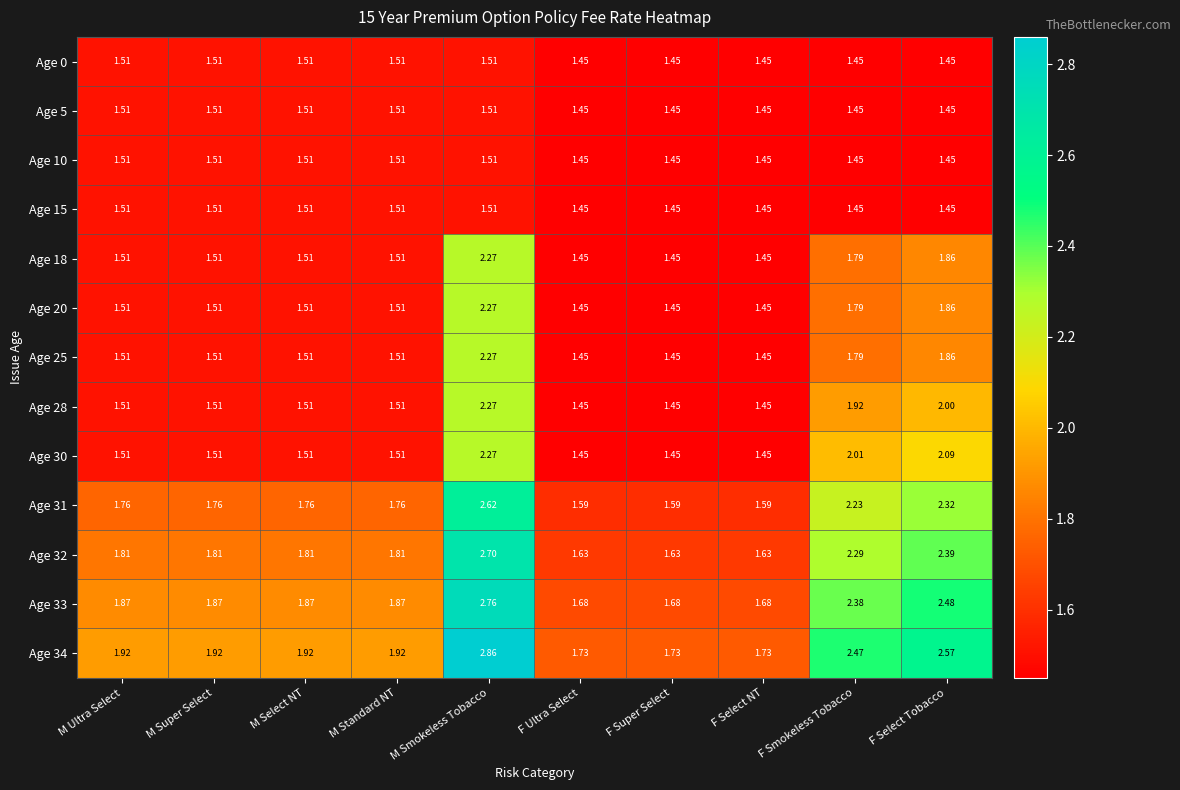

At which category is the sum across all series the highest?

M Smokeless Tobacco